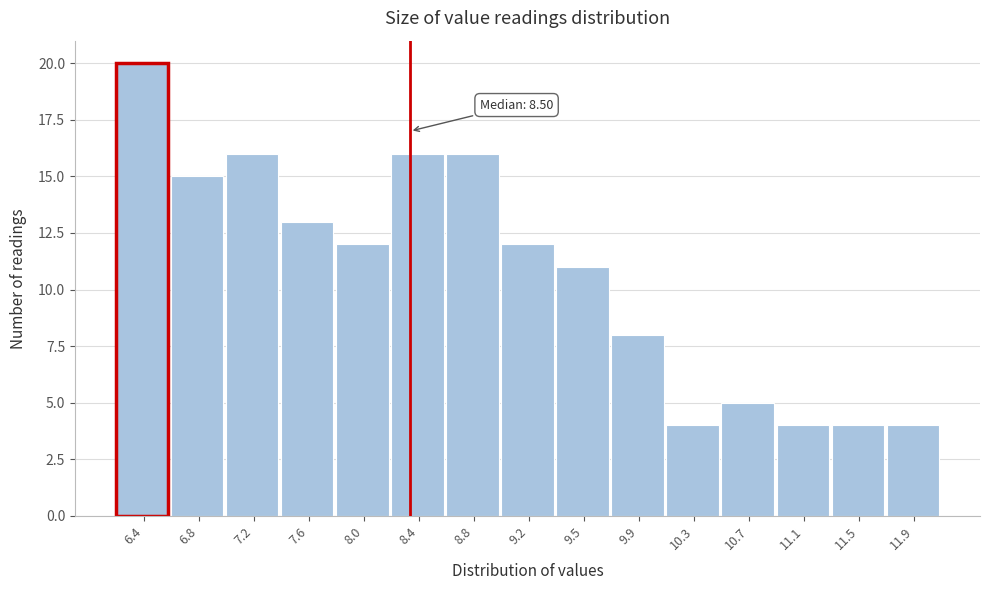

Reading right to left, extract all data points from this chart.

4	4	4	5	4	8	11	12	16	16	12	13	16	15	20